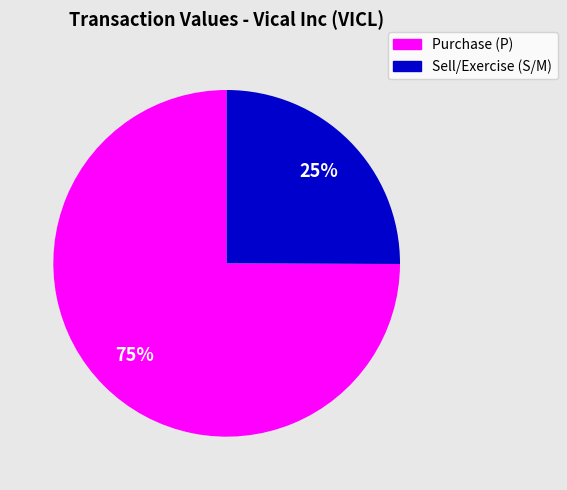

How many segments does this pie chart have?

2